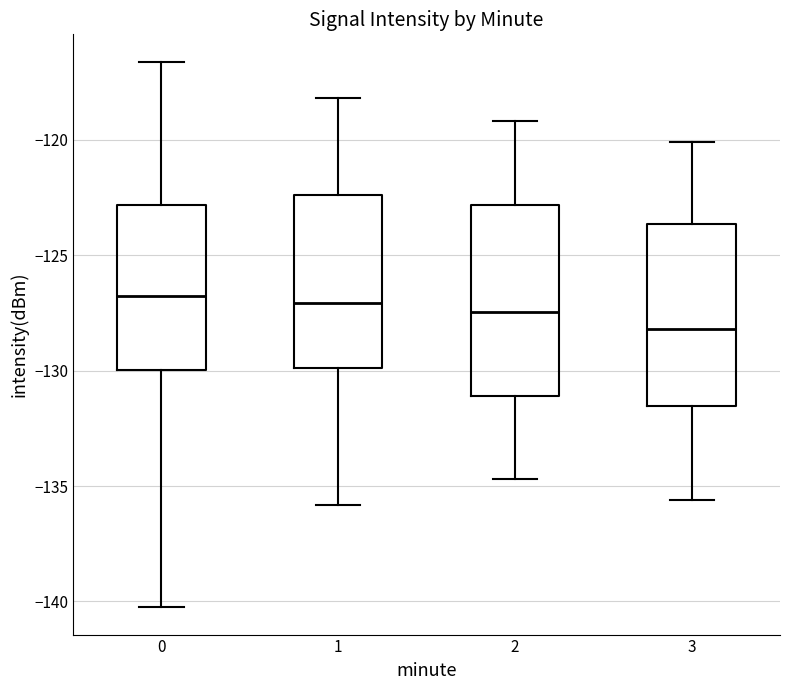

Where does the lower whisker of the box at x = 1 end on the y-axis? The values are not printed on the chart, so give them approximately, as read against the axis.

-136.0